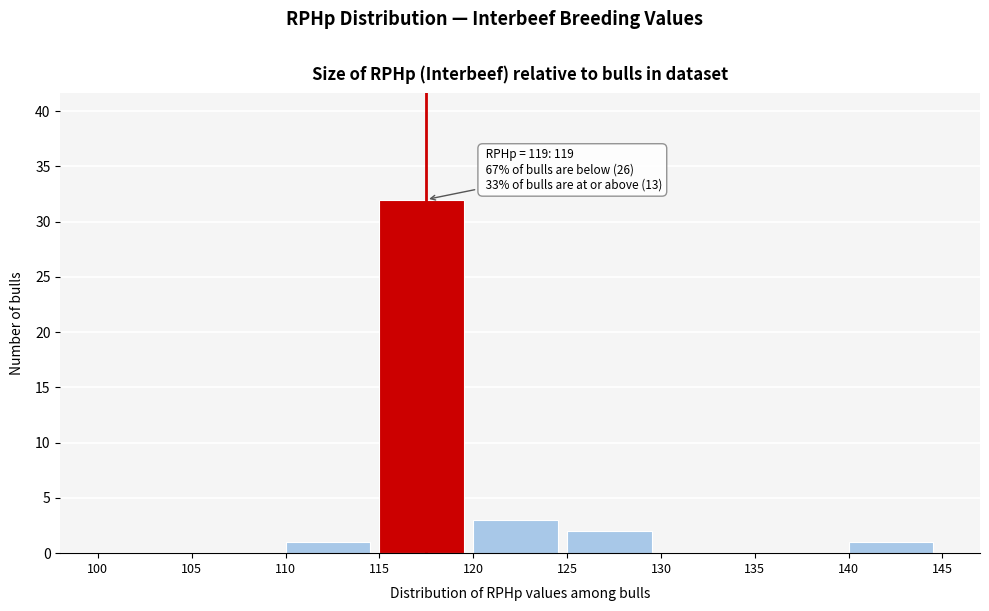

Which range on the x-axis has the tallest bar?

115 to 120